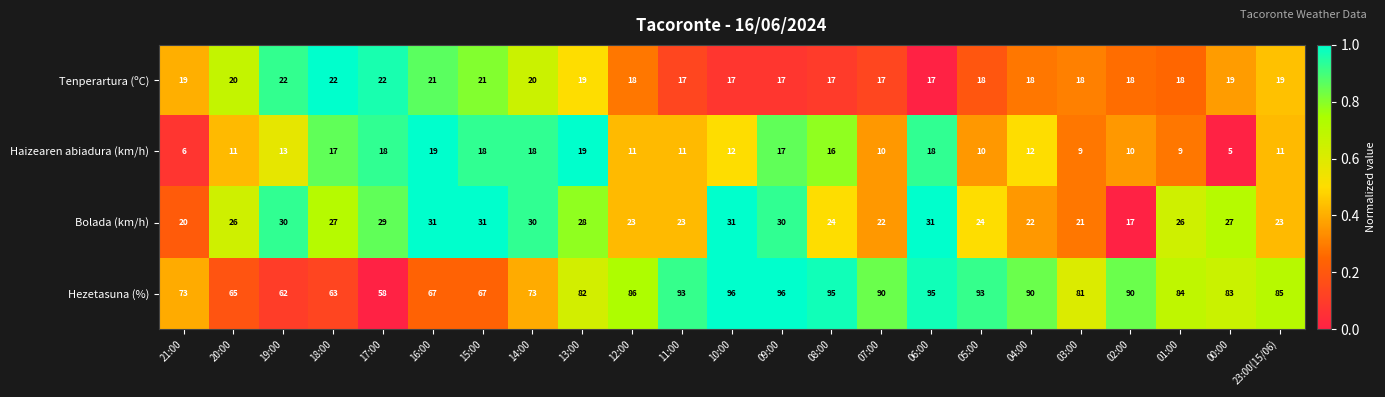

What is the difference between the maximum and minimum values in the Hezetasuna (%) series?

38